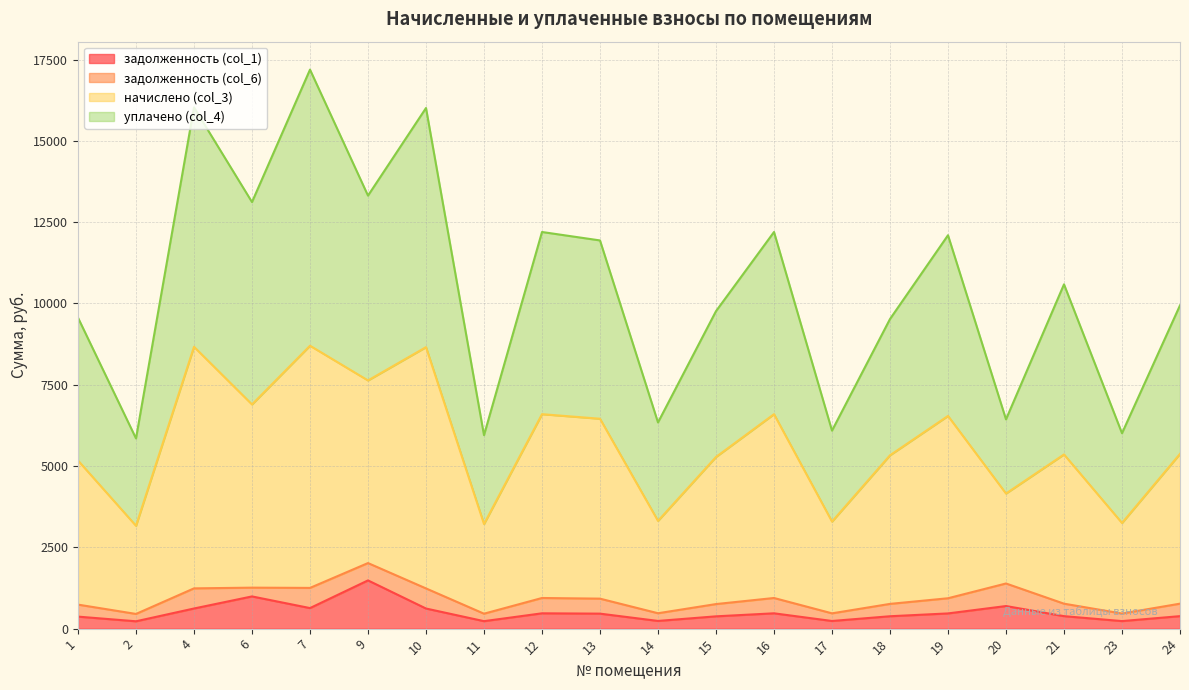

True or false: задолженность (col_1) and начислено (col_3) intersect in this chart.

False